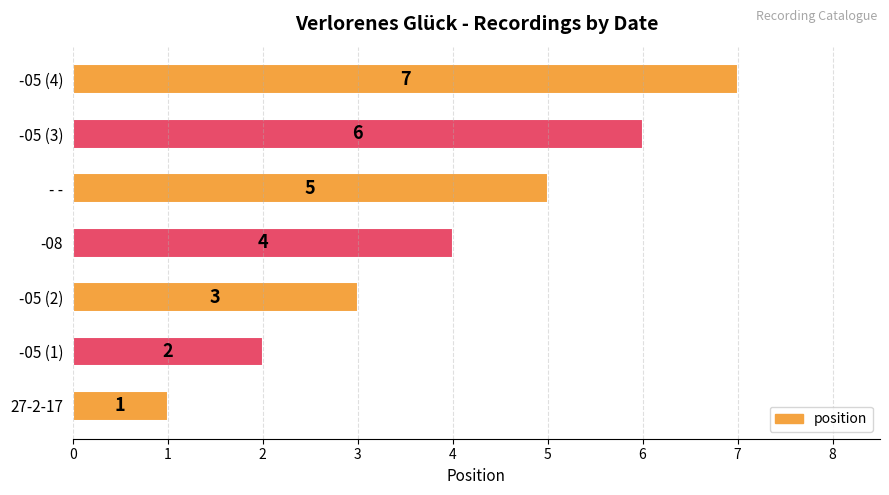

The value at -05 (1) is 2. True or false?

True